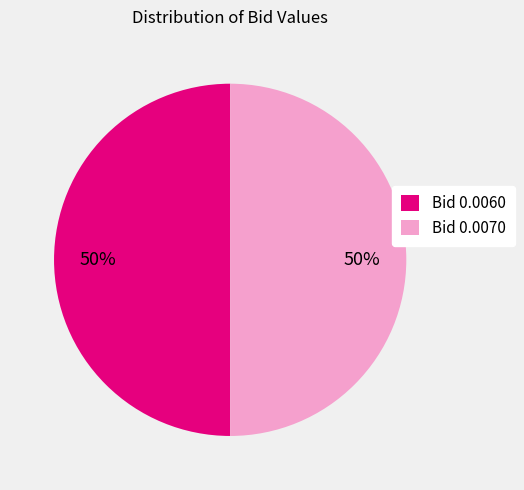

How many slices are in this pie chart?

2